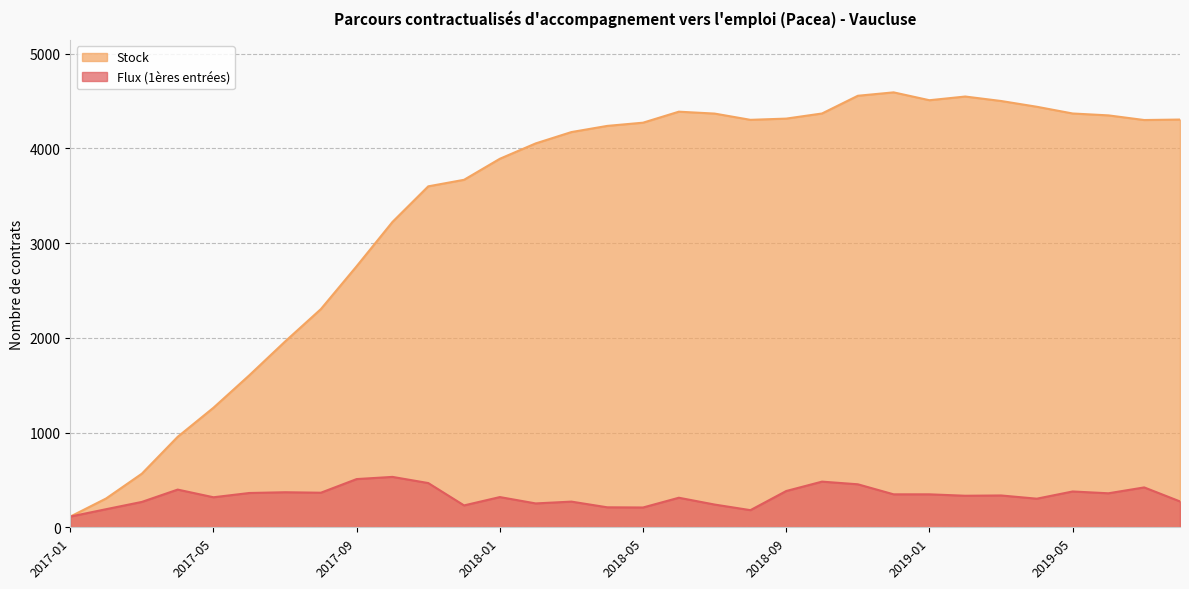

The Stock series shows 5523 at 2017-12. True or false?

False